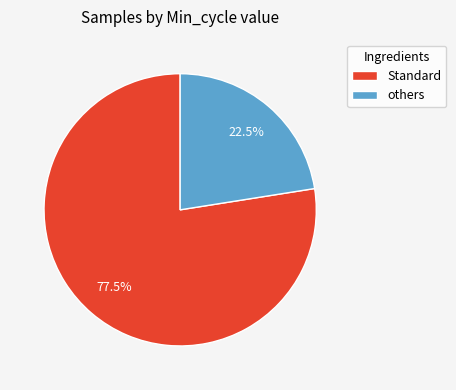

Combined, what portion of the pie is Standard and others?

100.0%